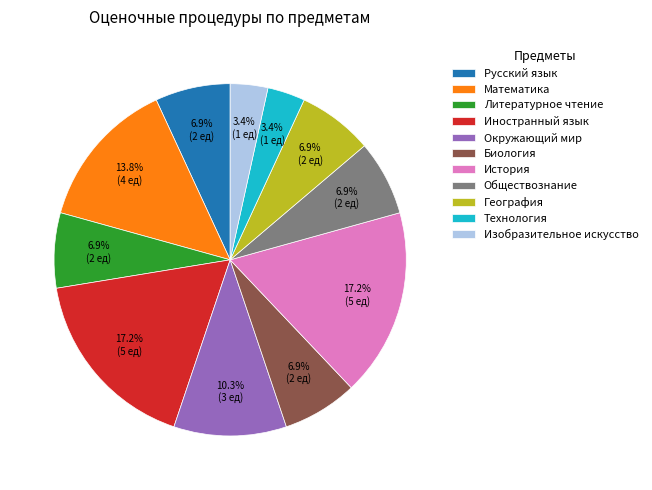

How many segments does this pie chart have?

11